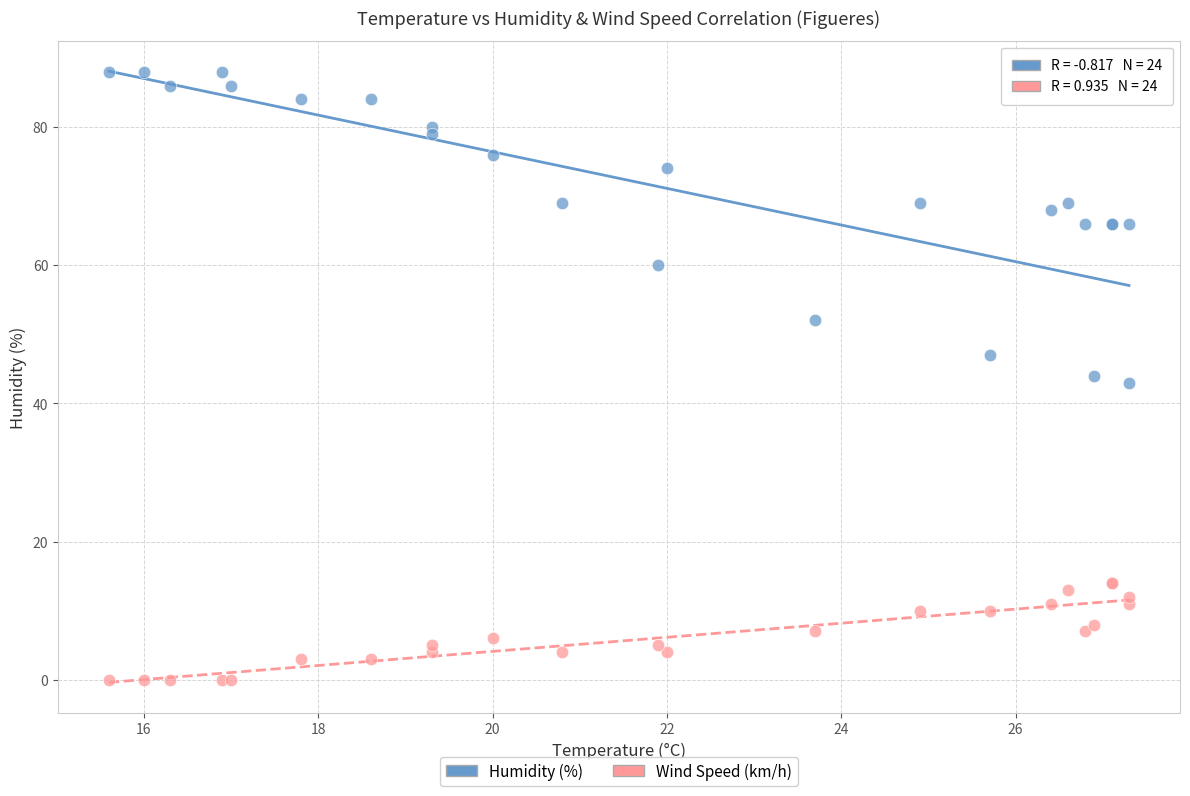

What are all the series names shown in the legend?

Humidity (%), Wind Speed (km/h)